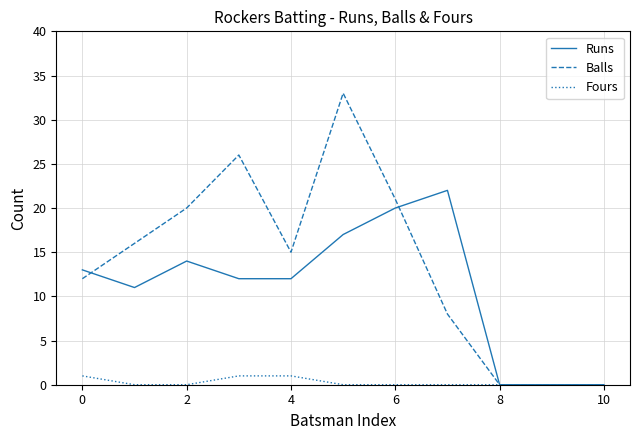

Which series has the largest range (max minus min)?

Balls